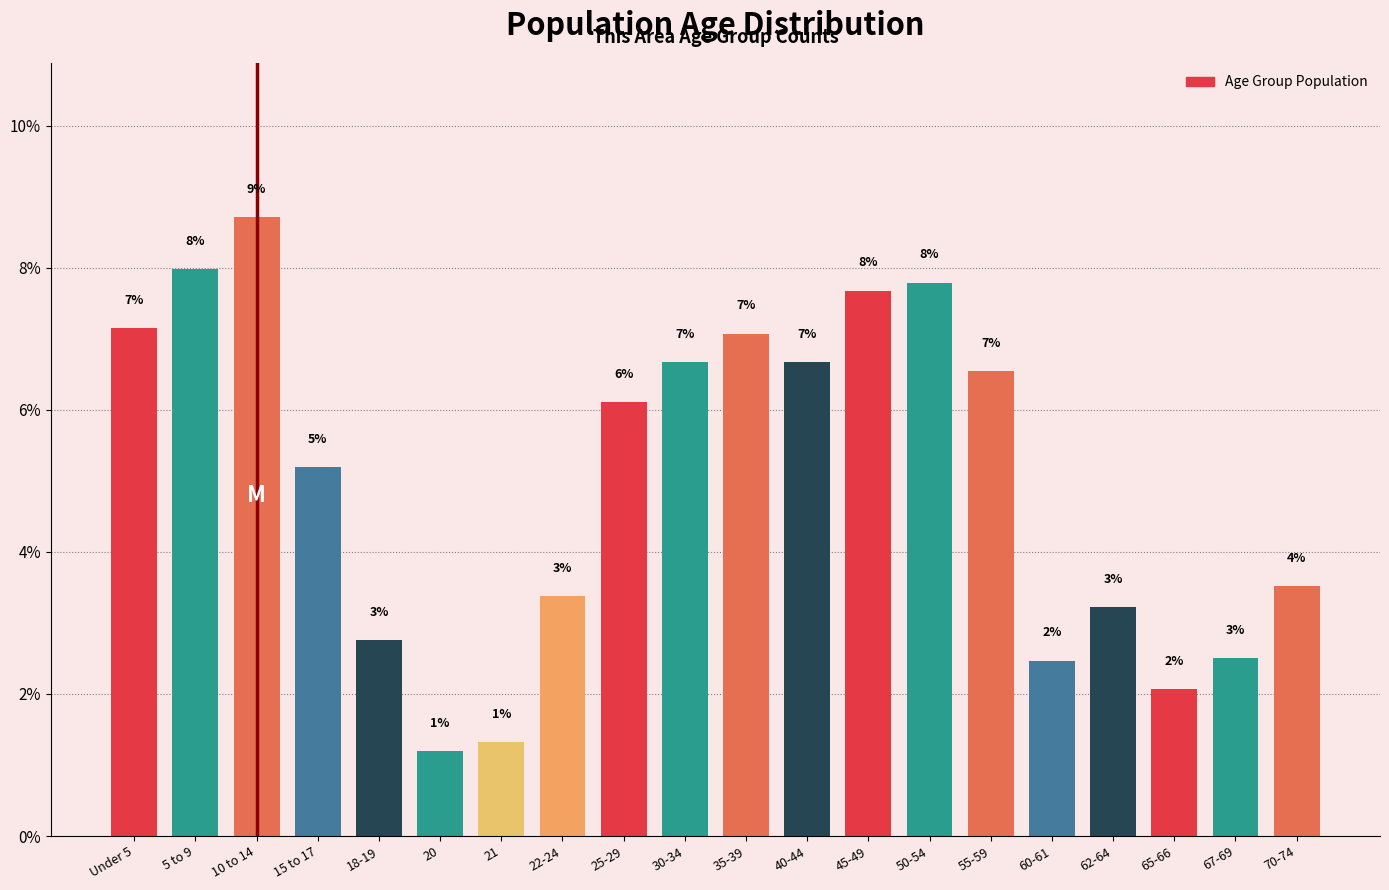

Are the bars horizontal?

No